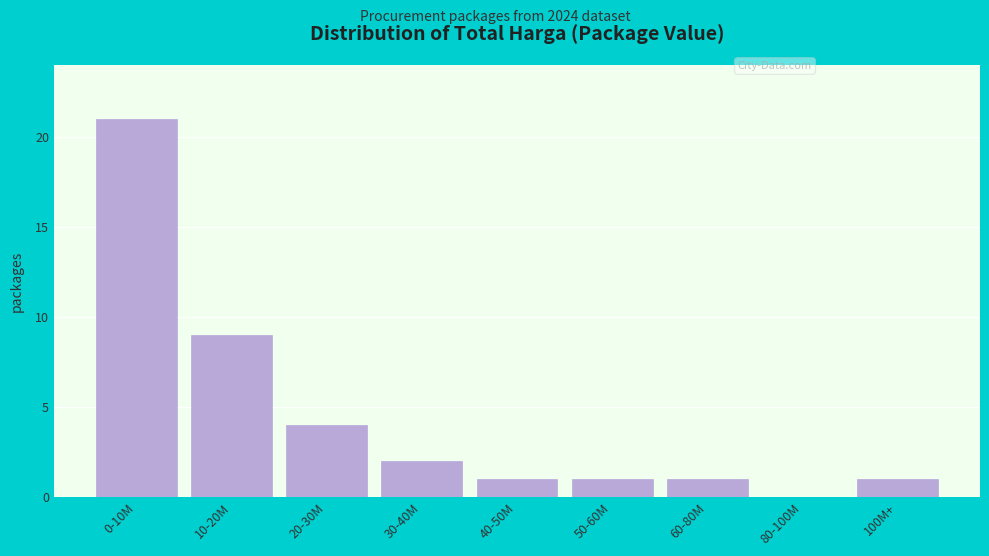

Reading left to right, transcribe all the data shown in this chart.

0-10M=21	10-20M=9	20-30M=4	30-40M=2	40-50M=1	50-60M=1	60-80M=1	80-100M=0	100M+=1